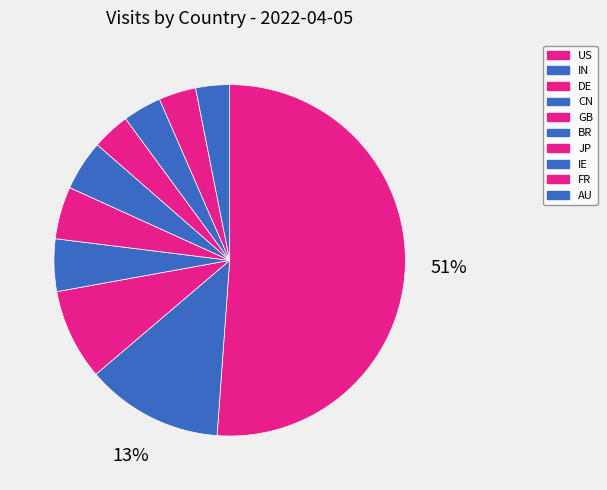

The CN slice represents 16% of the pie. True or false?

False